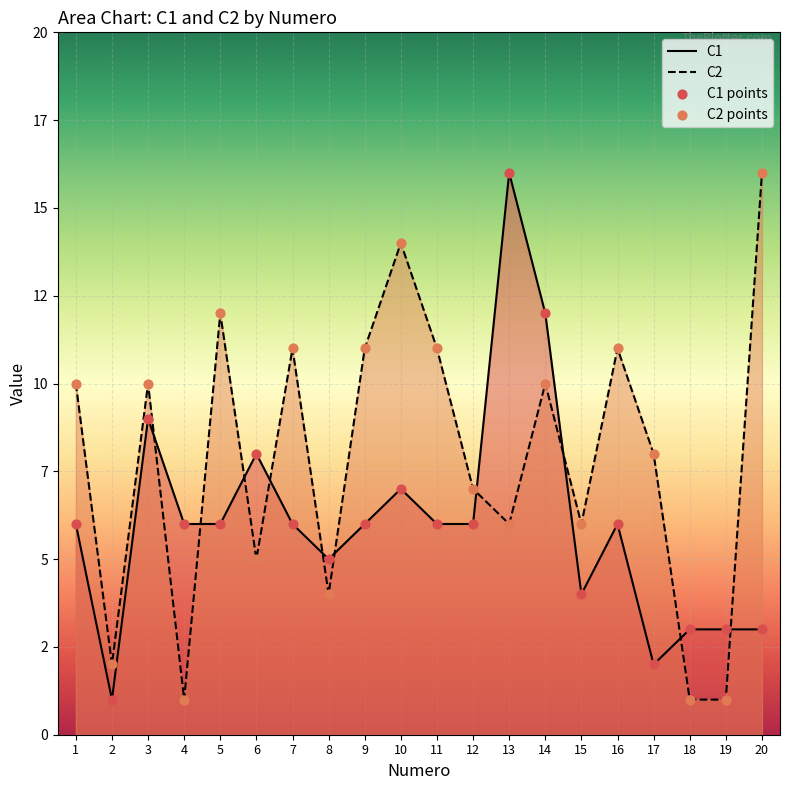

Which series has the widest spread of Y values?

C1